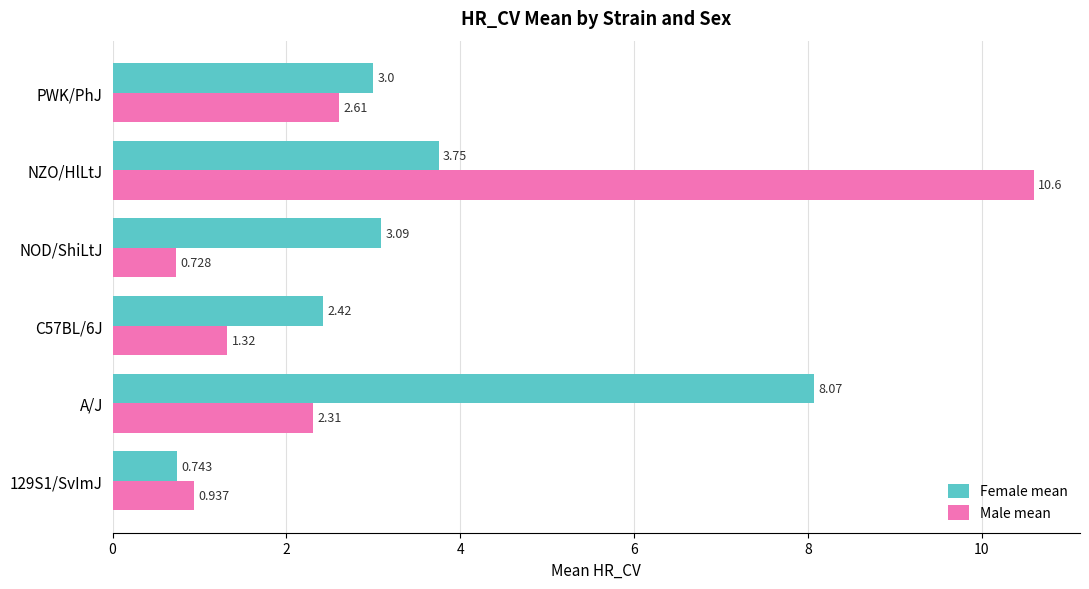

What is the highest value of the Male mean series?

10.6